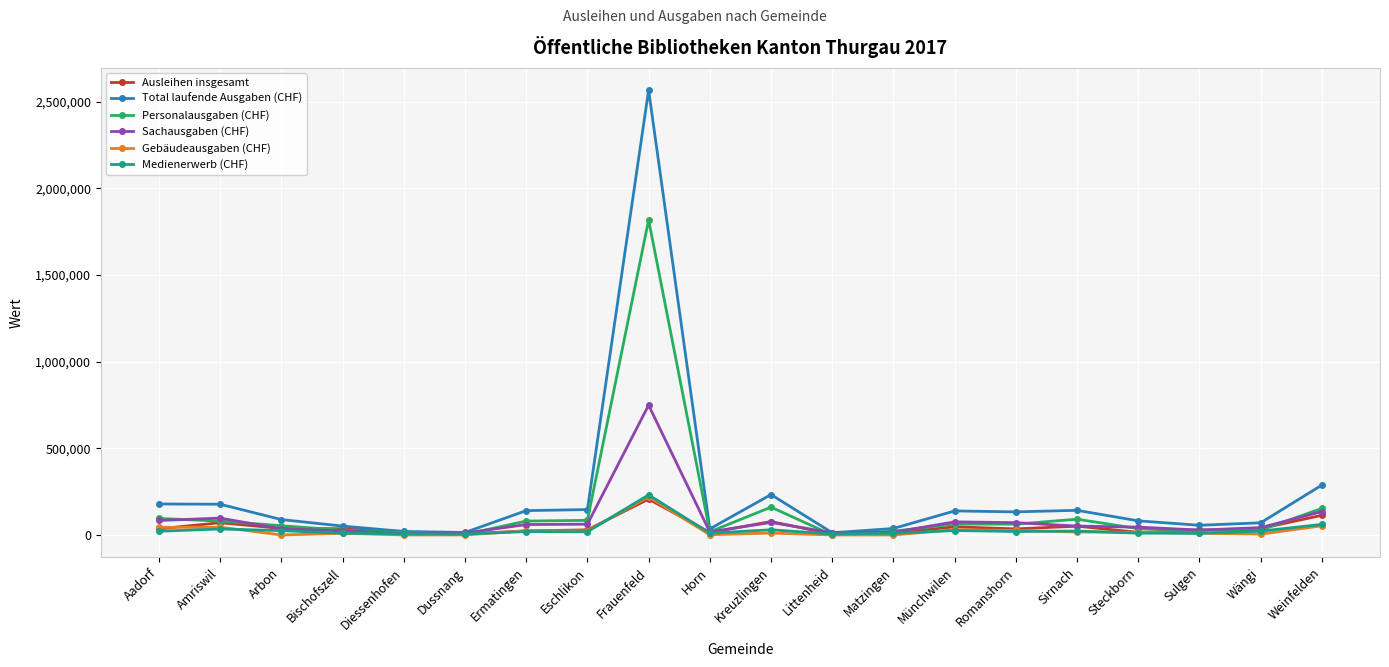

What is the spread (max minus min) of values at Sirnach?

124716